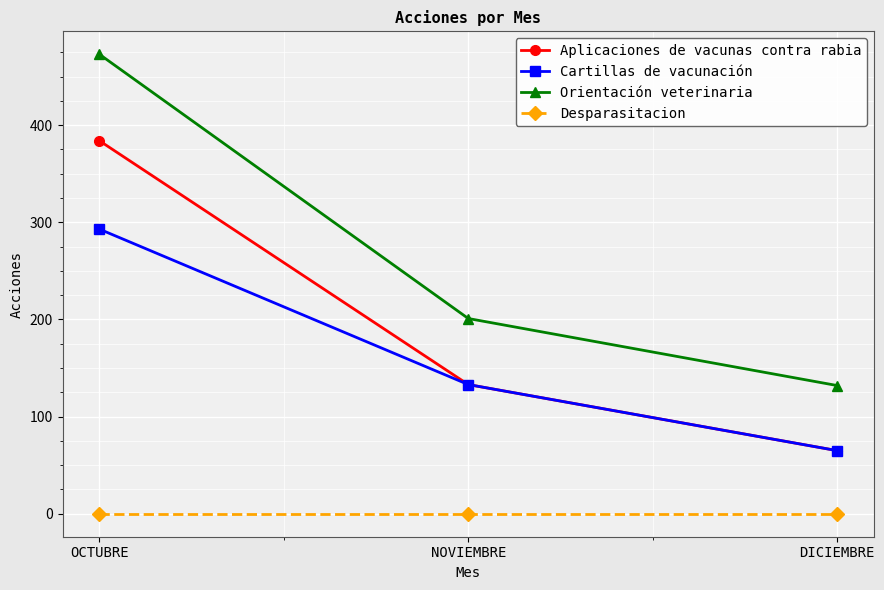

What value does the Aplicaciones de vacunas contra rabia series have at NOVIEMBRE, to the nearest 5?

135